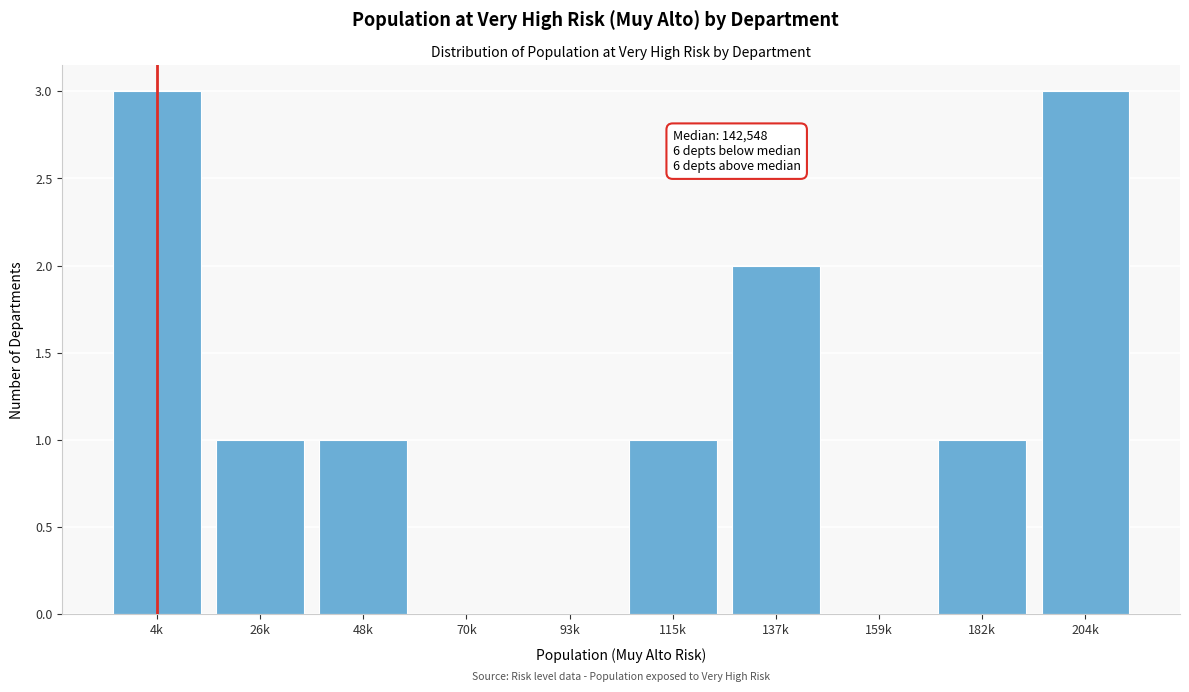

Reading right to left, list all the values displayed in this chart.

204k=3	182k=1	159k=0	137k=2	115k=1	93k=0	70k=0	48k=1	26k=1	4k=3